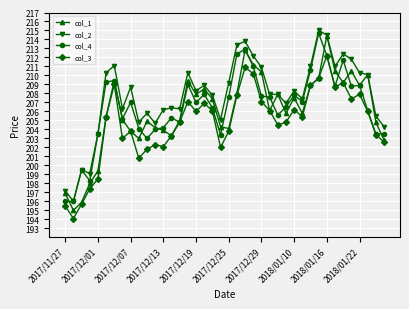

What is the value of the col_4 point at the 39th from the left?

203.5